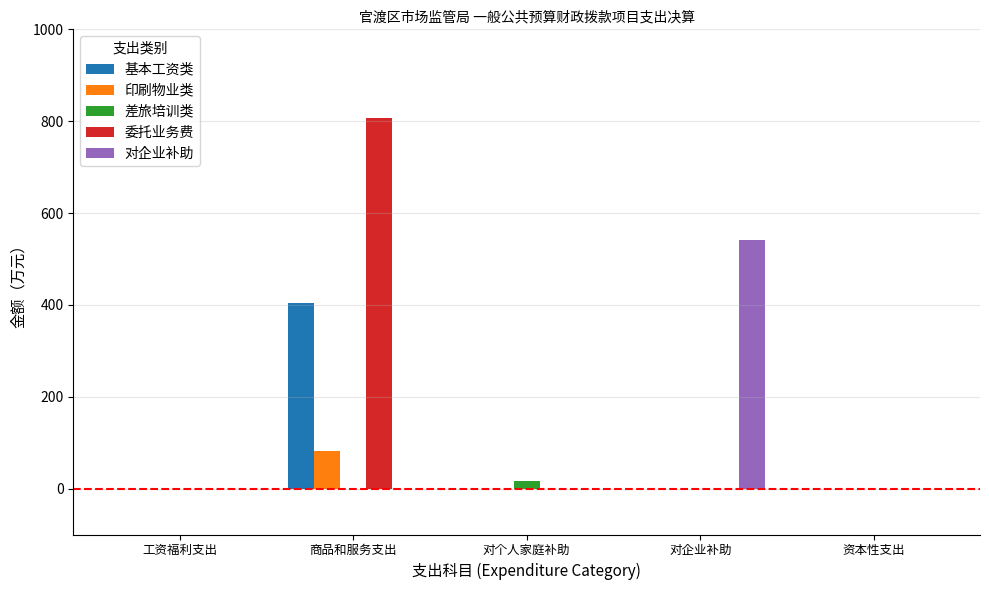

What is the maximum value for 基本工资类?

403.5